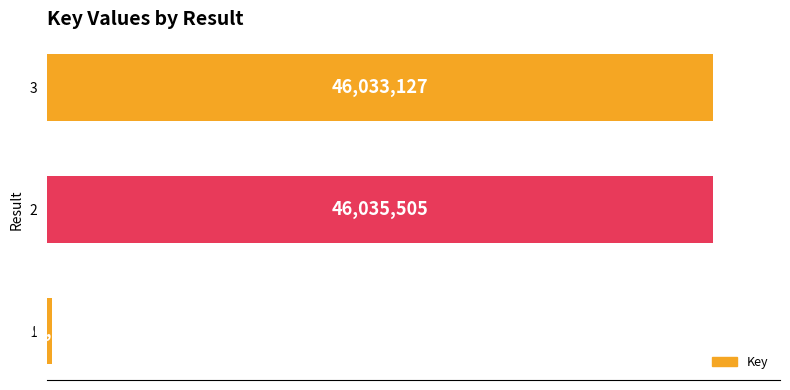

Does the chart contain any negative values?

No